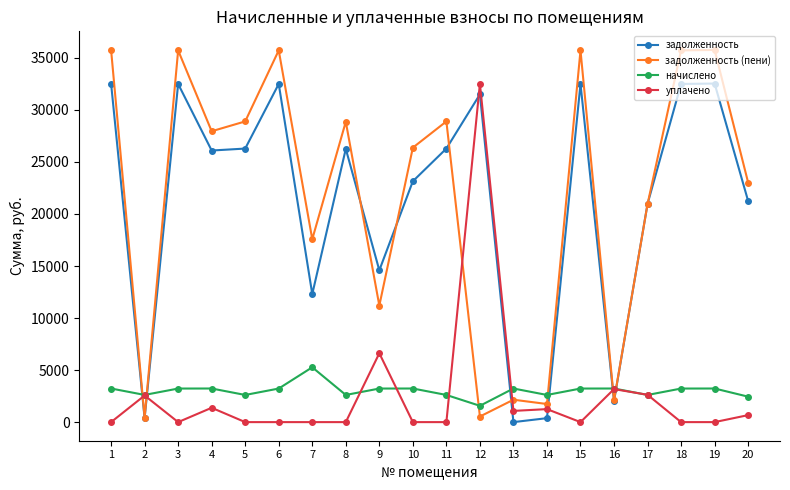

Is this an area chart (filled region under the line)?

No